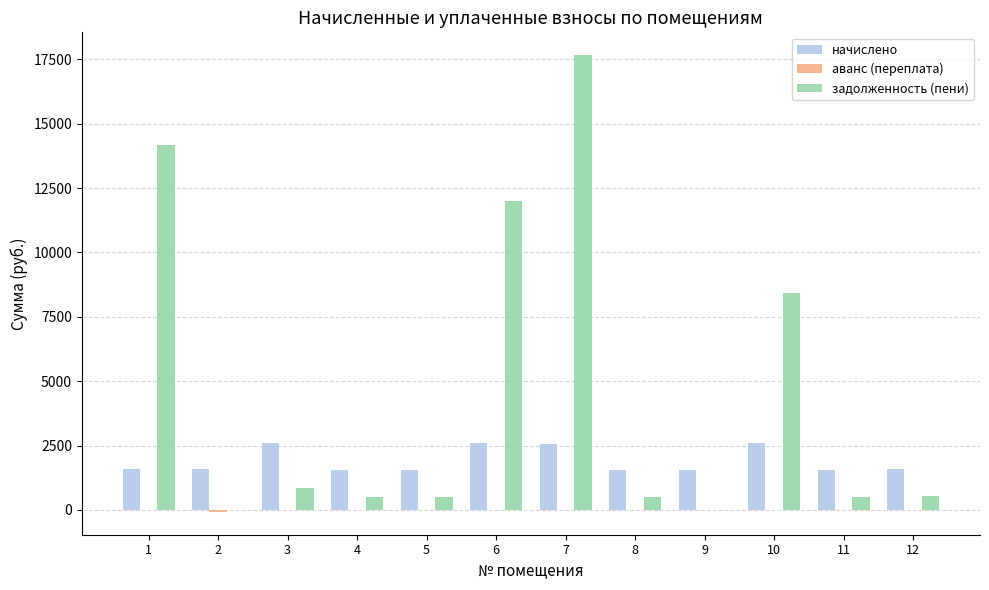

How many data points does each series have?

12